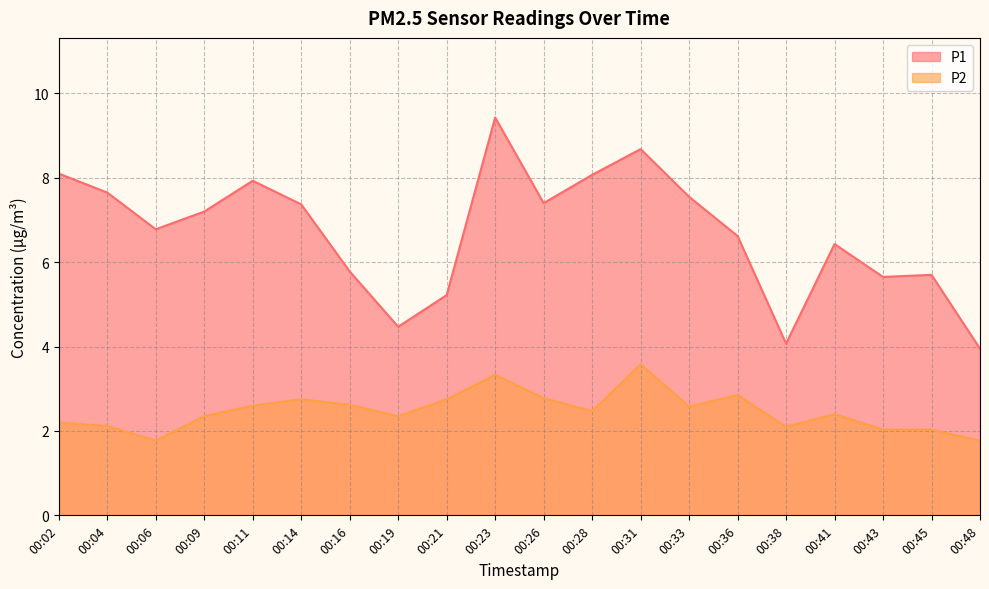

At which category is the sum across all series the highest?

00:23